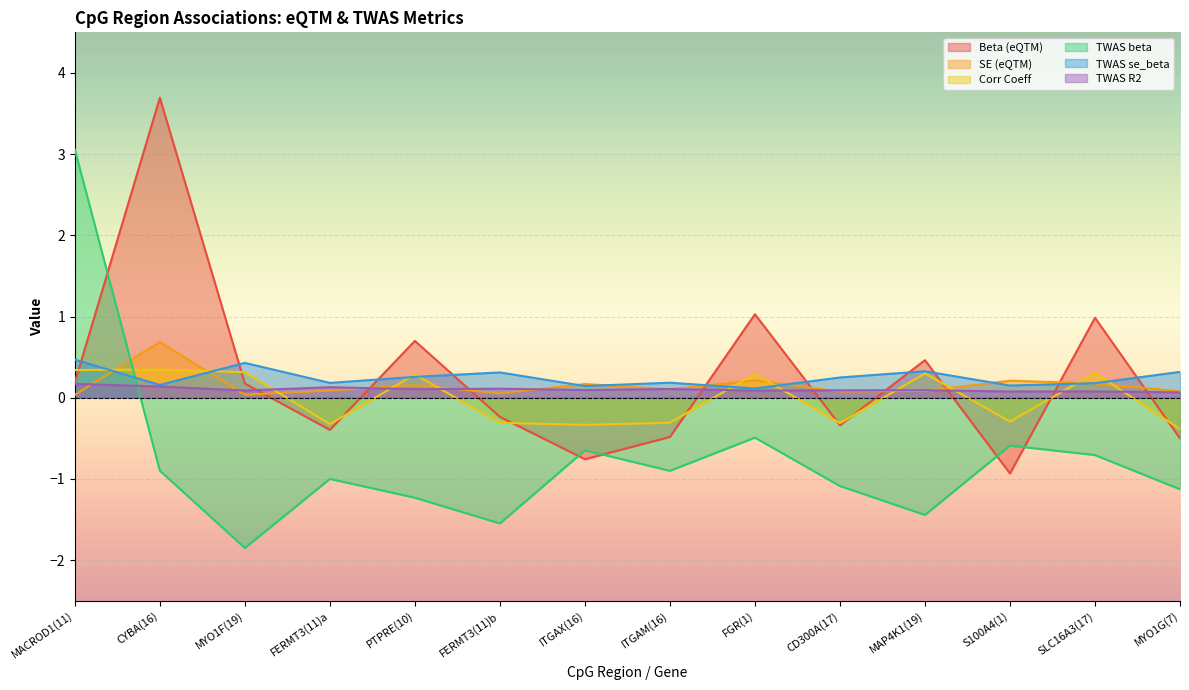

What is the spread (max minus min) of values at ITGAM(16)?

1.1